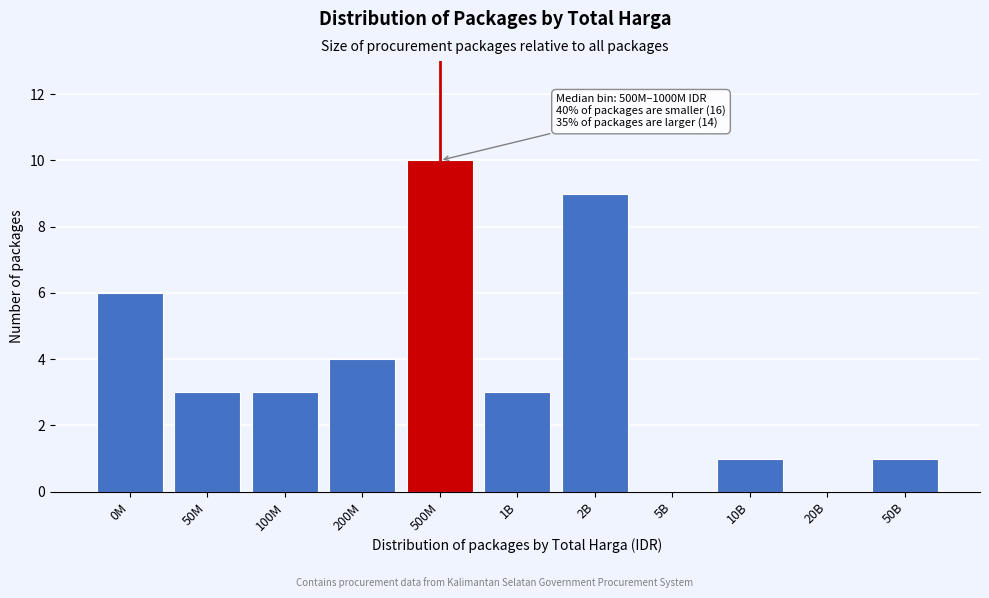

Reading left to right, what are all the values shown in this chart?

0M=6	50M=3	100M=3	200M=4	500M=10	1B=3	2B=9	5B=0	10B=1	20B=0	50B=1